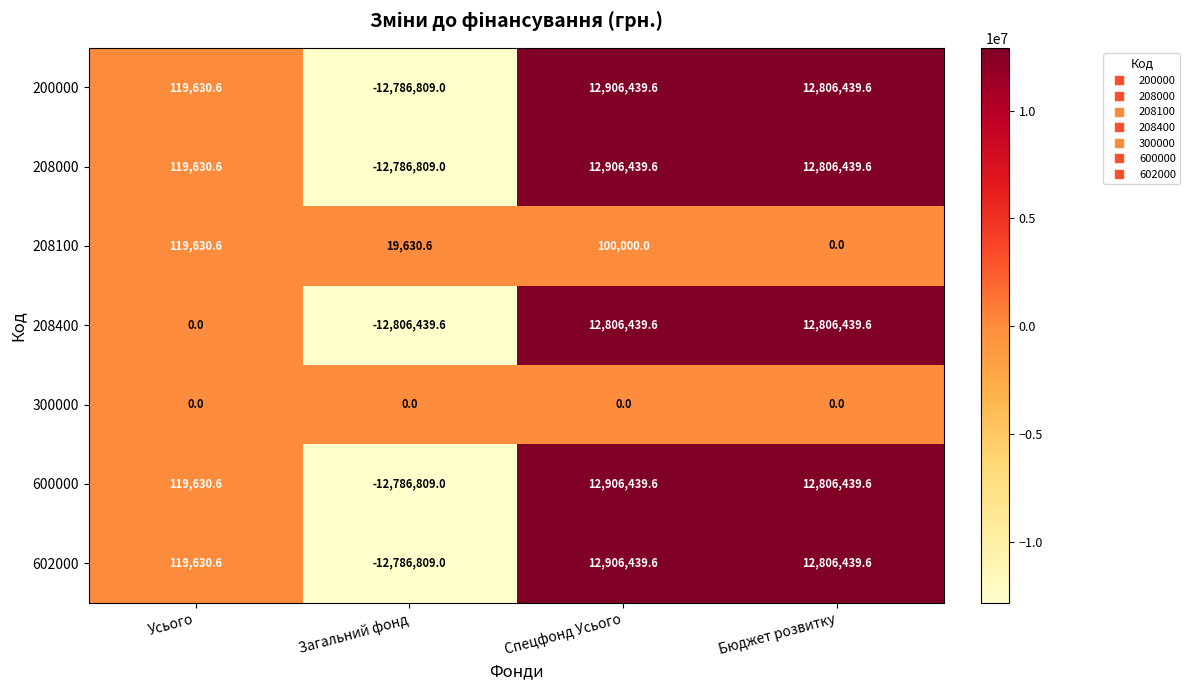

How many data points in 208000 are above 12806439?

2